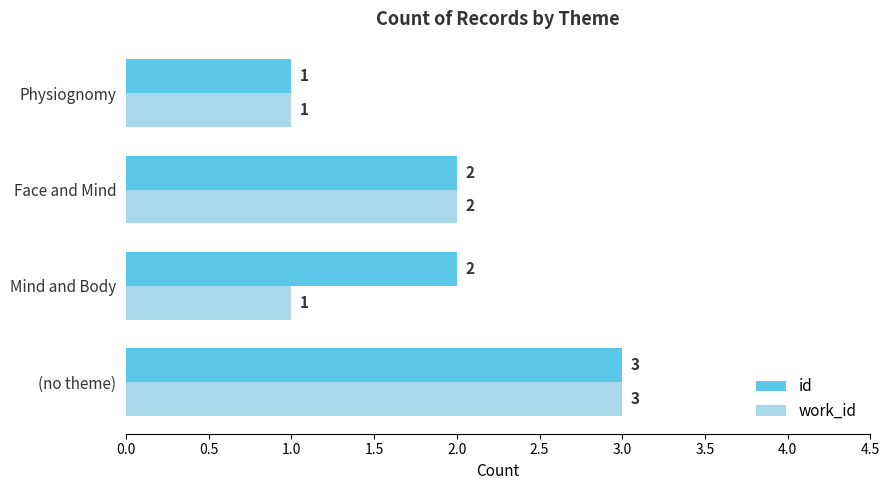

Count the work_id values in the range 1 to 3.

4